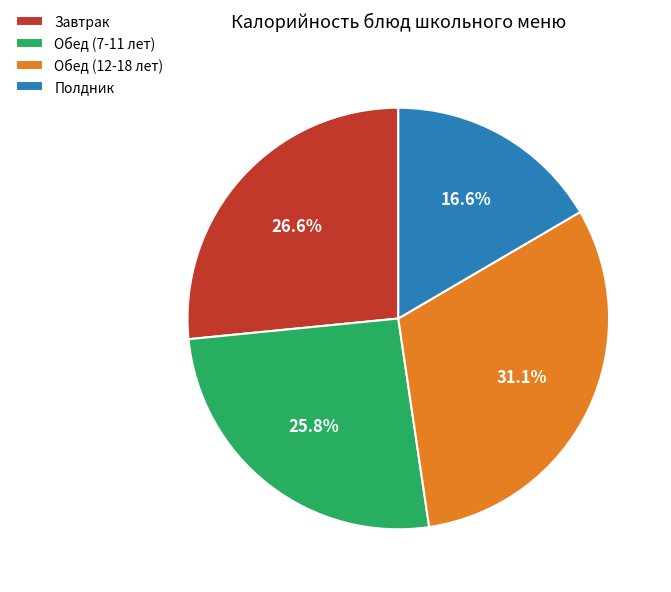

Between Обед (12-18 лет) and Завтрак, which is larger?

Обед (12-18 лет)